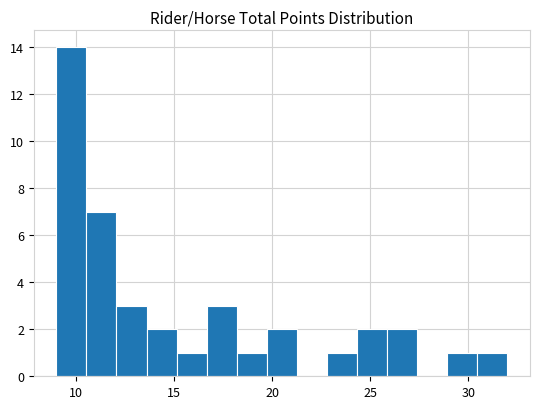

Around what value on the x-axis is the tallest bar? Give the approximate position of its centre, as read against the axis.

10.0